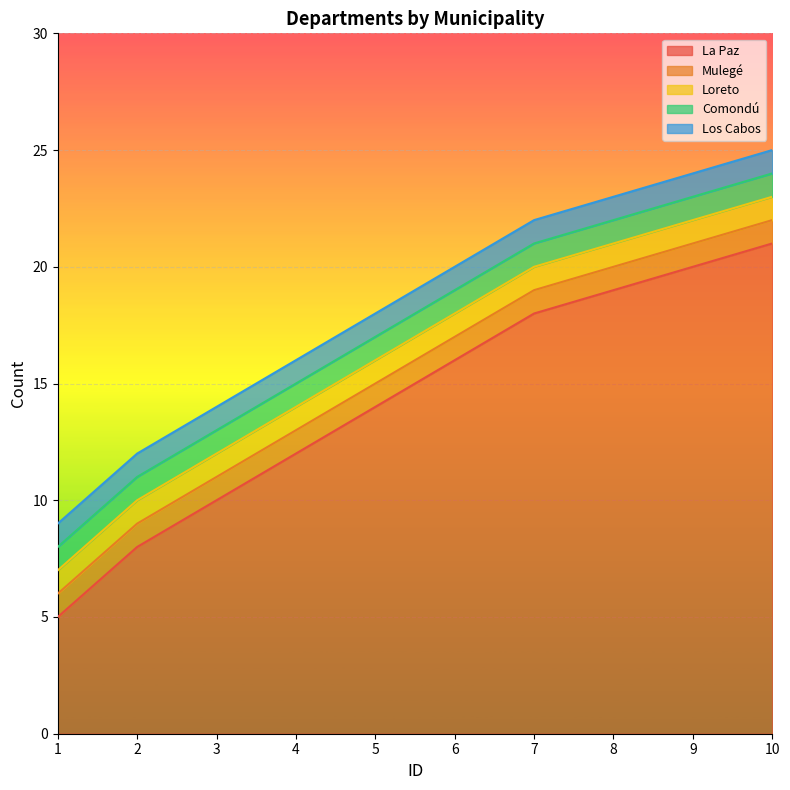

Count the number of data series in this chart.

5